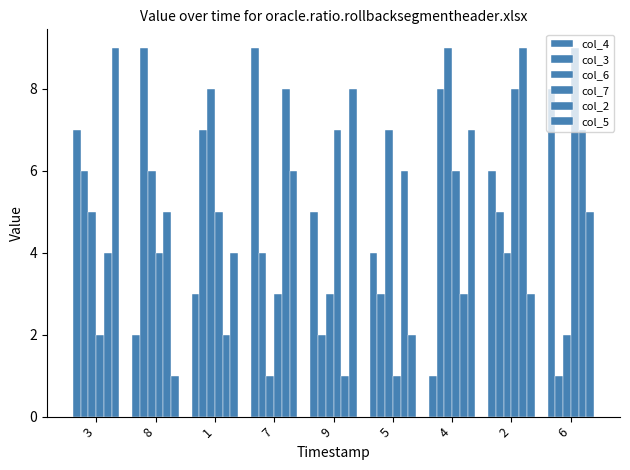

Which has a higher value, 8 or 2?

2